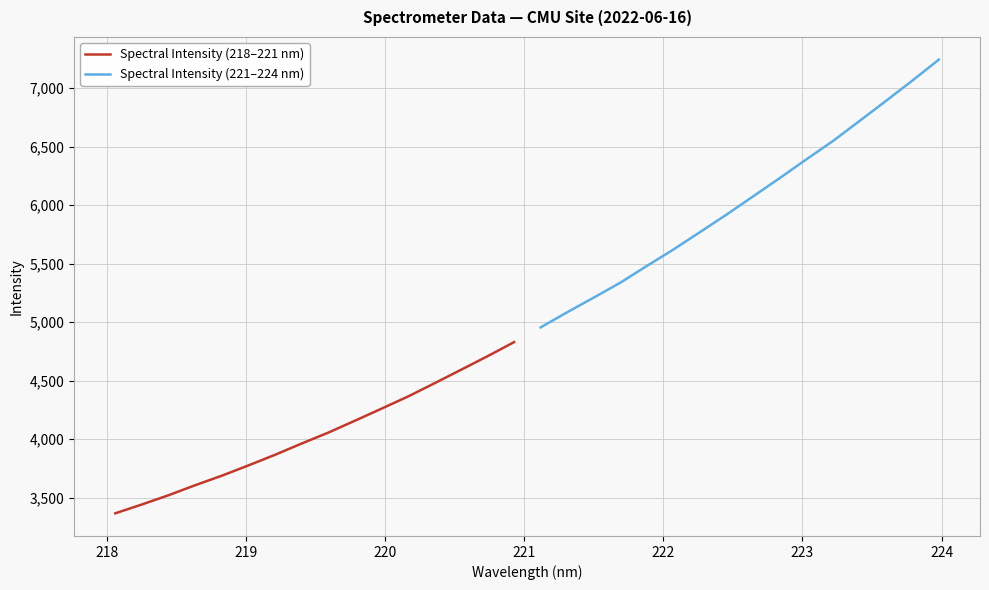

At how many categories does at least one series exceed 6874?

3